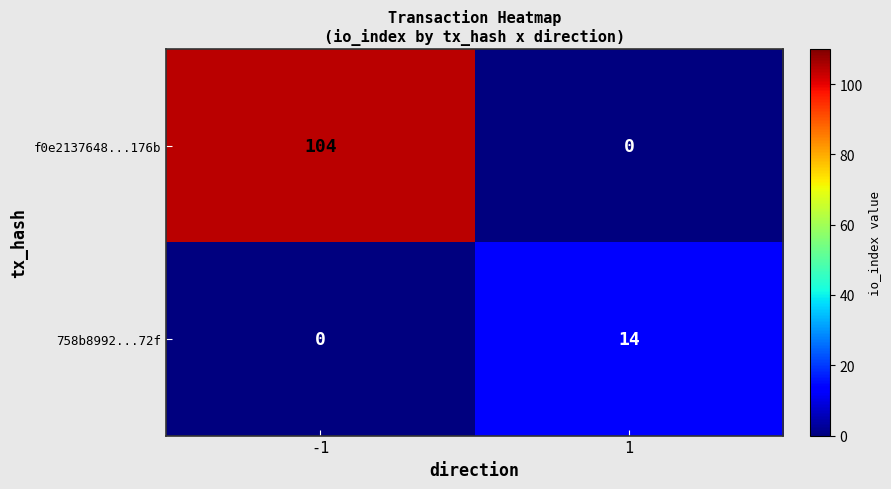

What is the approximate value of 758b8992...72f at 1?

14